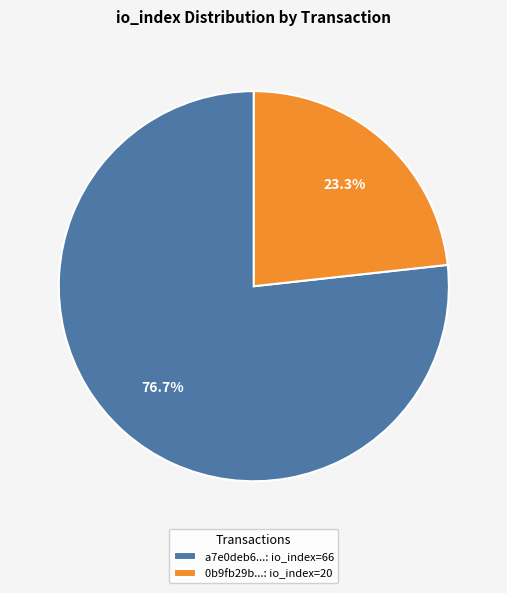

Which slice represents more than half of the pie?

a7e0deb6...: io_index=66